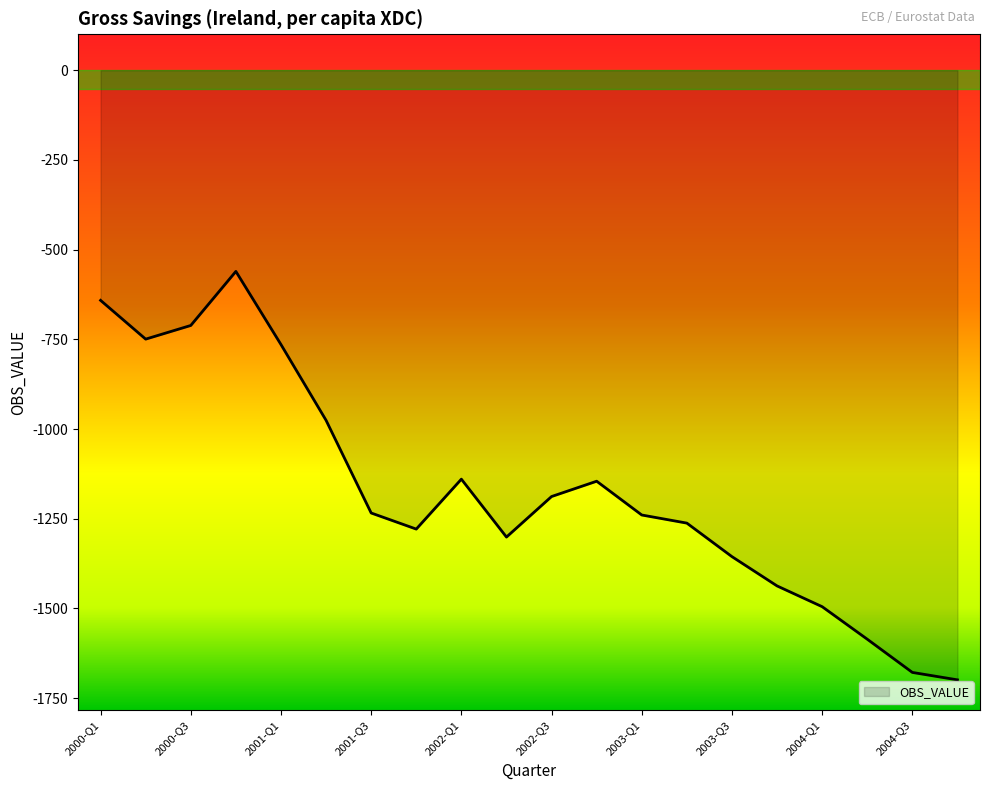

What is the smallest value displayed?

-1699.0